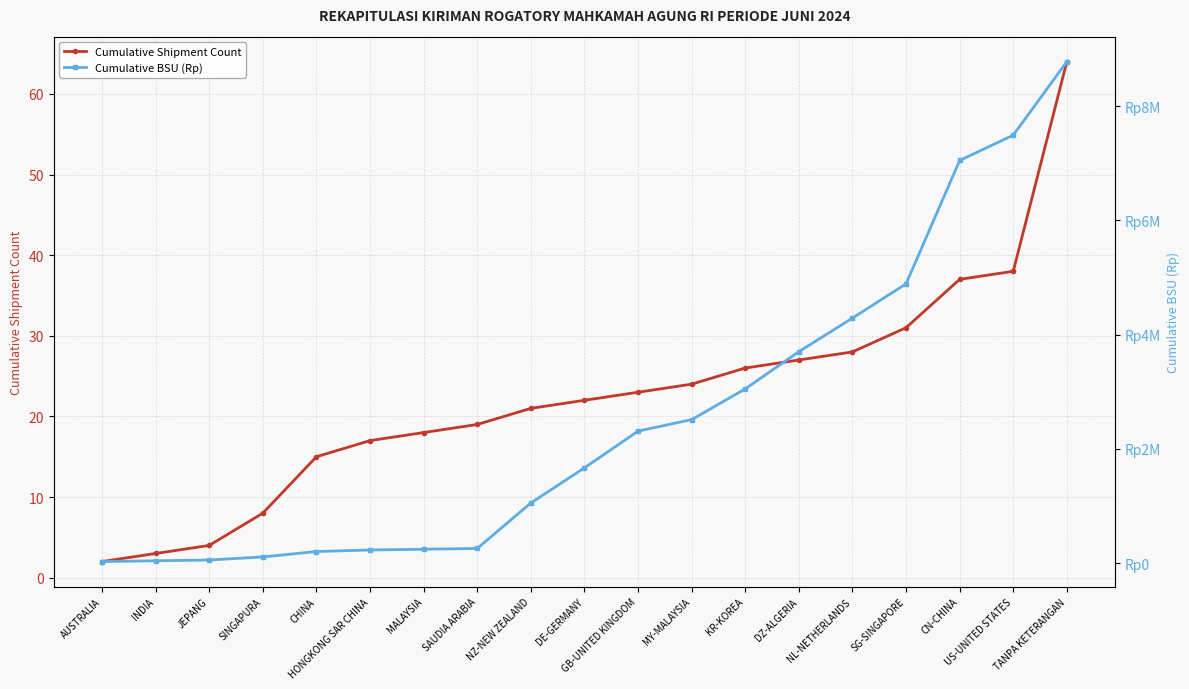

Rank the categories by Cumulative Shipment Count value from lowest to highest.

AUSTRALIA, INDIA, JEPANG, SINGAPURA, CHINA, HONGKONG SAR CHINA, MALAYSIA, SAUDIA ARABIA, NZ-NEW ZEALAND, DE-GERMANY, GB-UNITED KINGDOM, MY-MALAYSIA, KR-KOREA, DZ-ALGERIA, NL-NETHERLANDS, SG-SINGAPORE, CN-CHINA, US-UNITED STATES, TANPA KETERANGAN